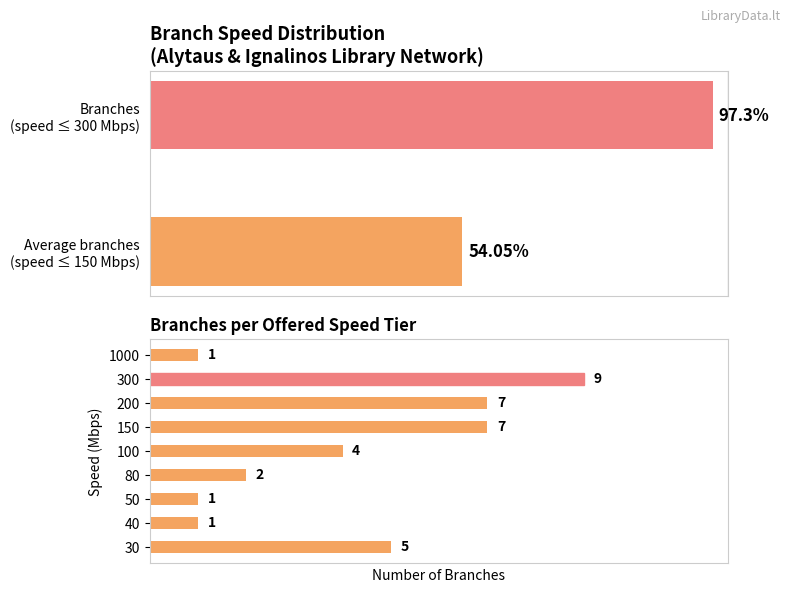

What is the minimum value shown in the chart?

1